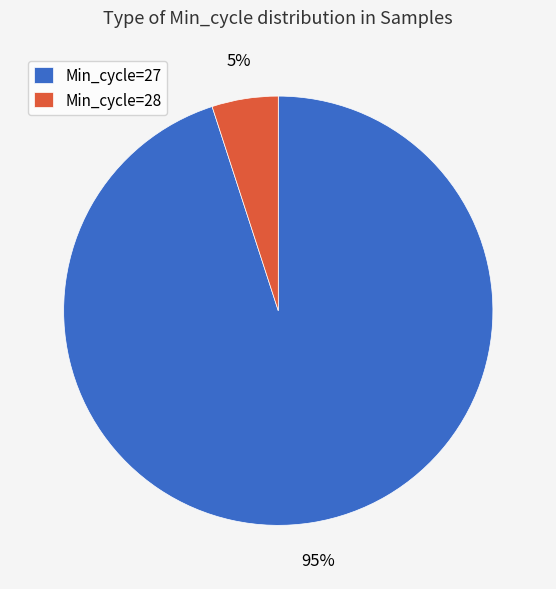

To the nearest percent, what percentage of the pie is Min_cycle=28?

5%